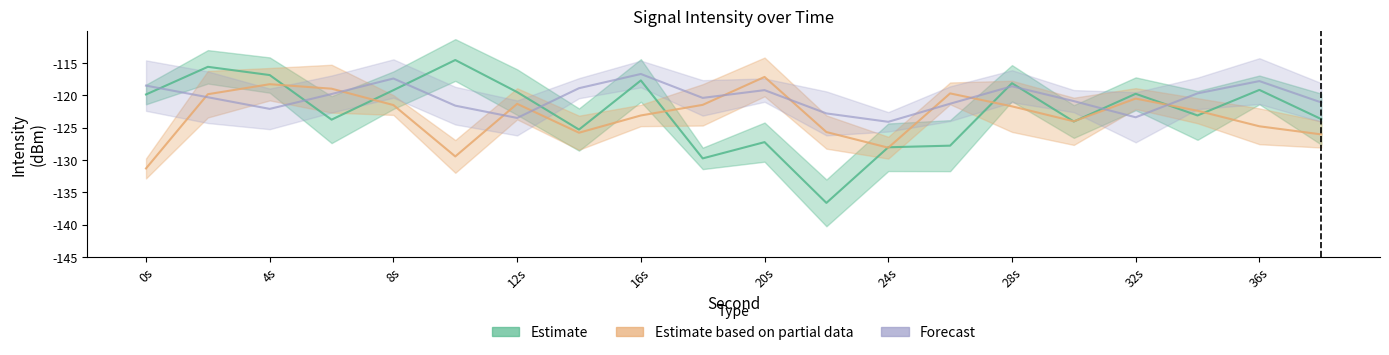

Where does the Estimate series first go above -119?

2